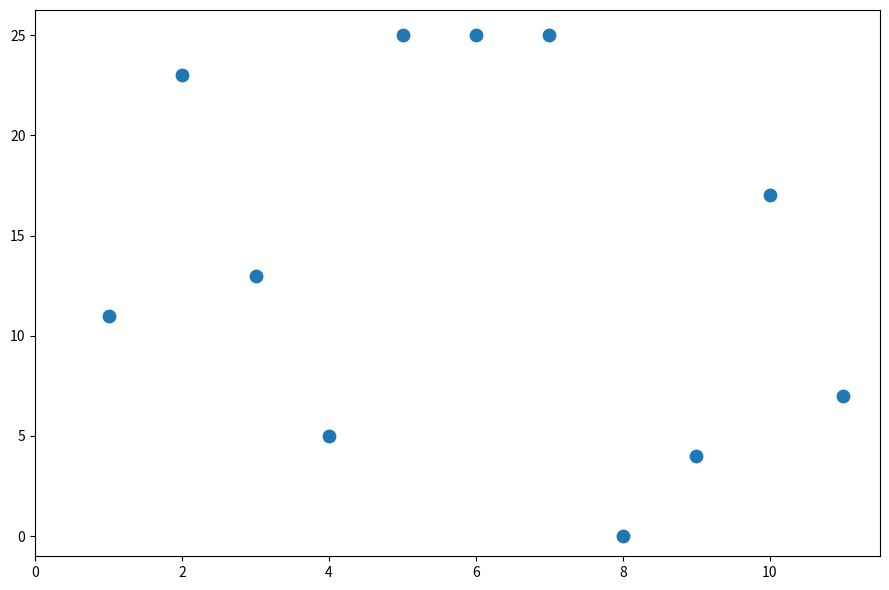

What is the range of X values (max minus min)?

10